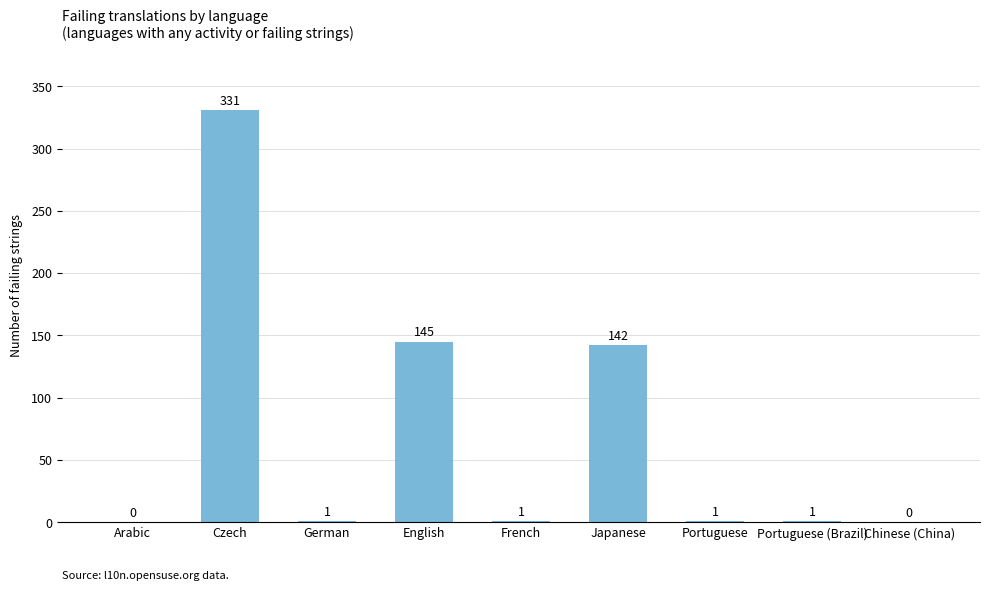

What is the sum of all values?

622